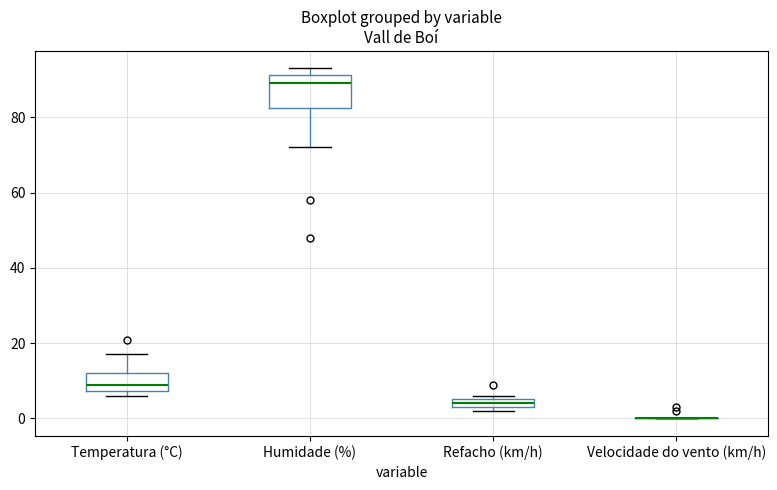

Where is the lower edge of the box for Temperatura (°C) on the y-axis? The values are not printed on the chart, so give them approximately, as read against the axis.

8